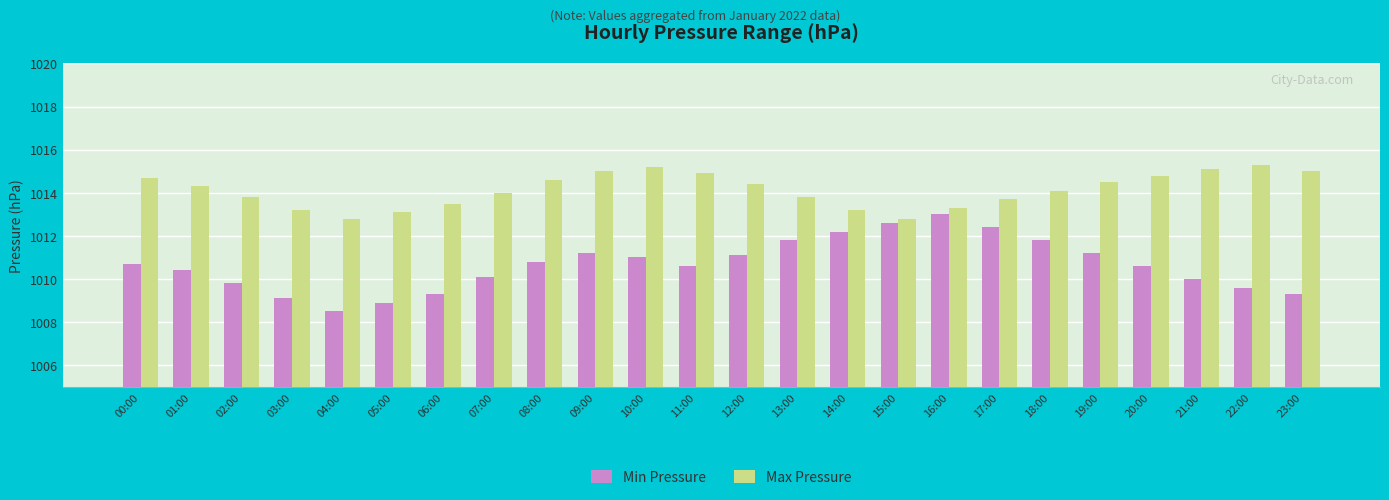

What is the sum of the Min Pressure values at 04:00 and 05:00?

2017.4